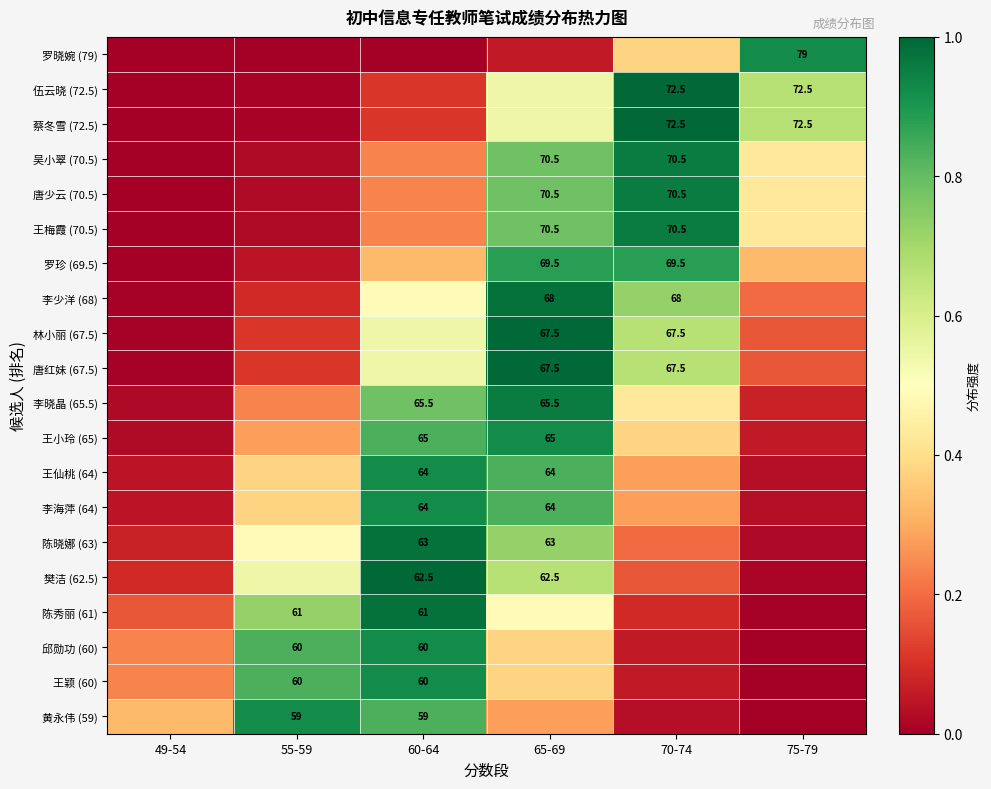

Is it true that 王小玲 (65) equals 0.1 at 75-79?

True